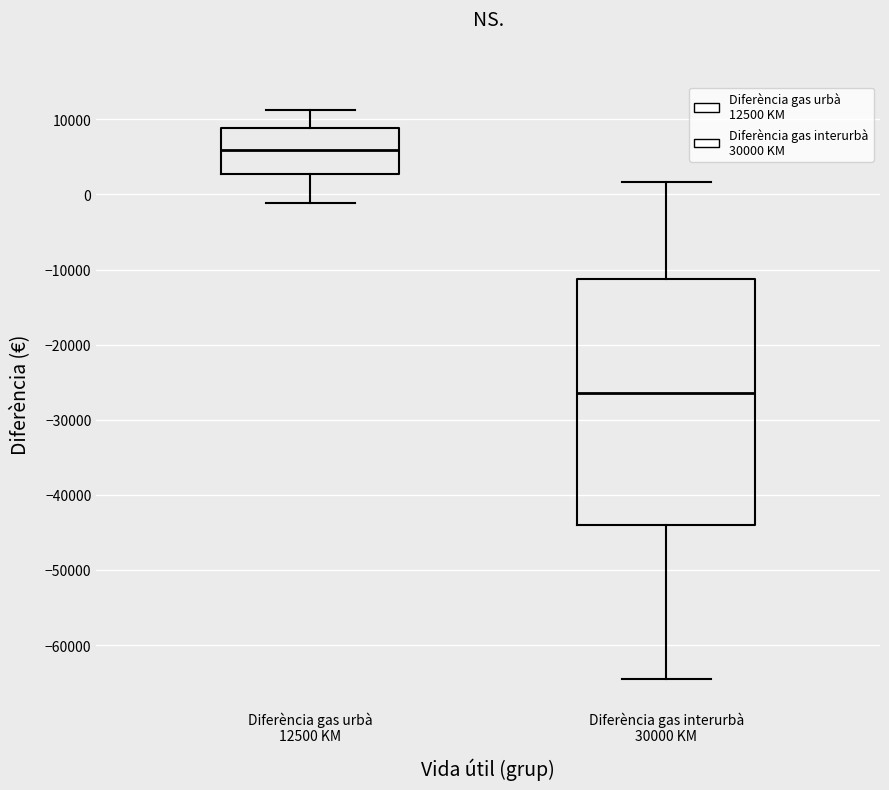

Which box's median line is the lowest?

Diferència gas interurbà 30000 KM